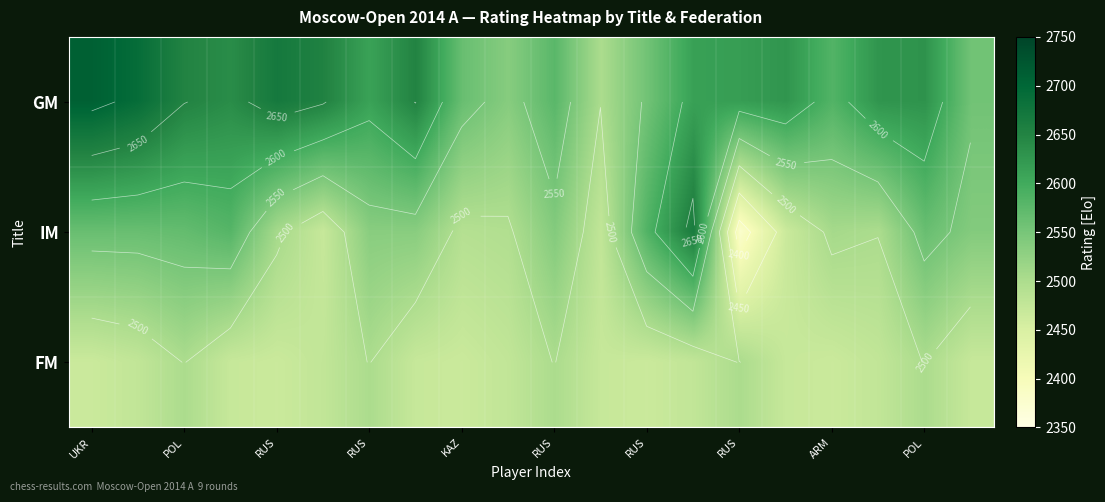

Which series has the largest total across all categories?

GM